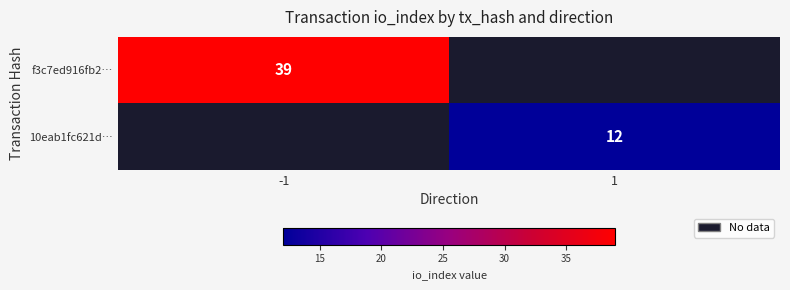

True or false: f3c7ed916fb2… has a value of 24.1 at -1.

False